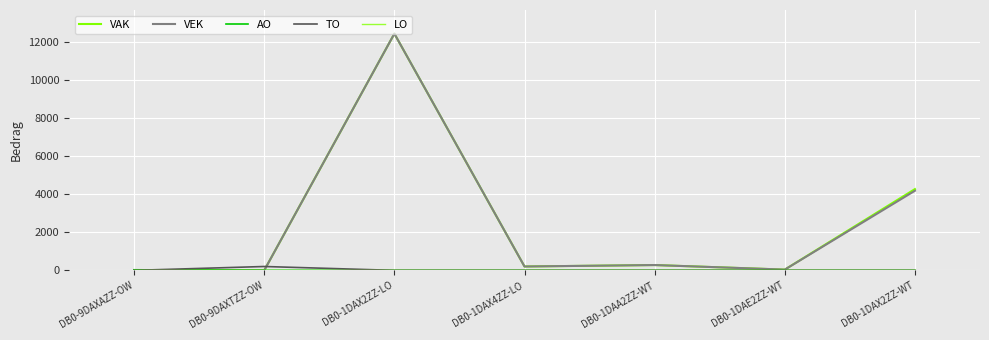

At which label is VAK closest to 6205?

DB0-1DAX2ZZ-WT